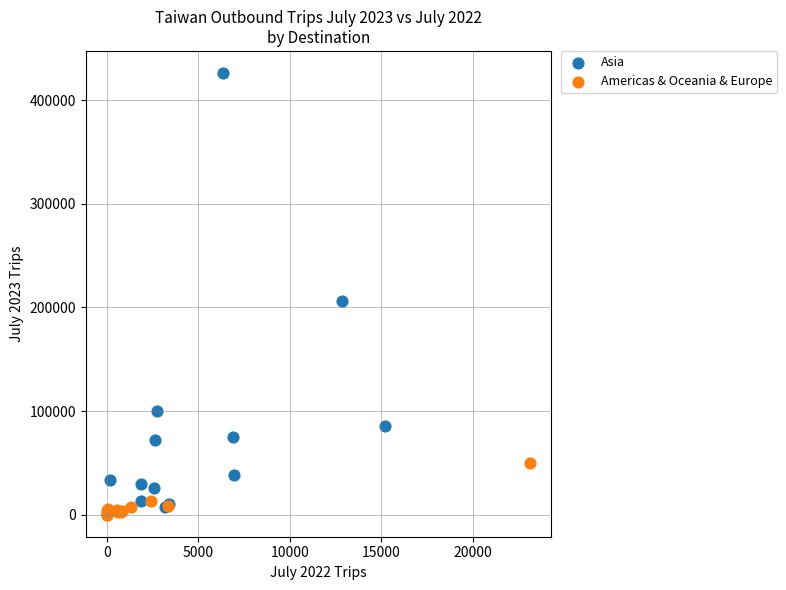

What are all the series names shown in the legend?

Asia, Americas & Oceania & Europe